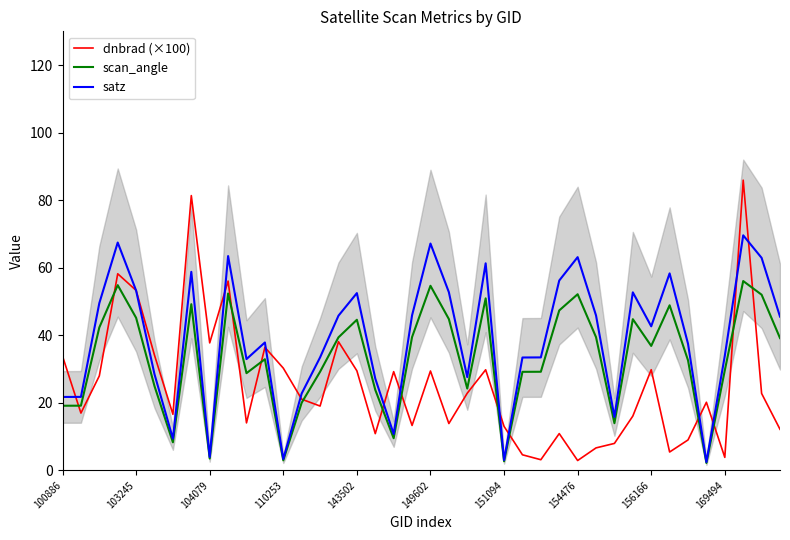

What is the difference between the maximum and minimum values in the scan_angle series?

53.9